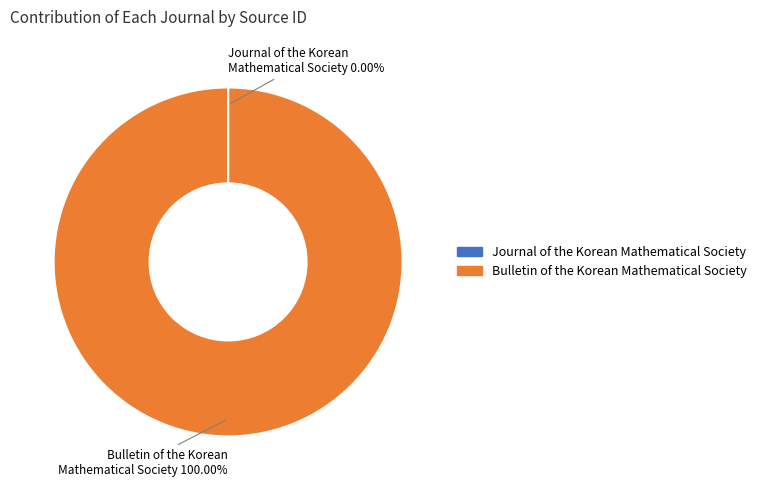

Is there a majority slice in this chart?

Yes